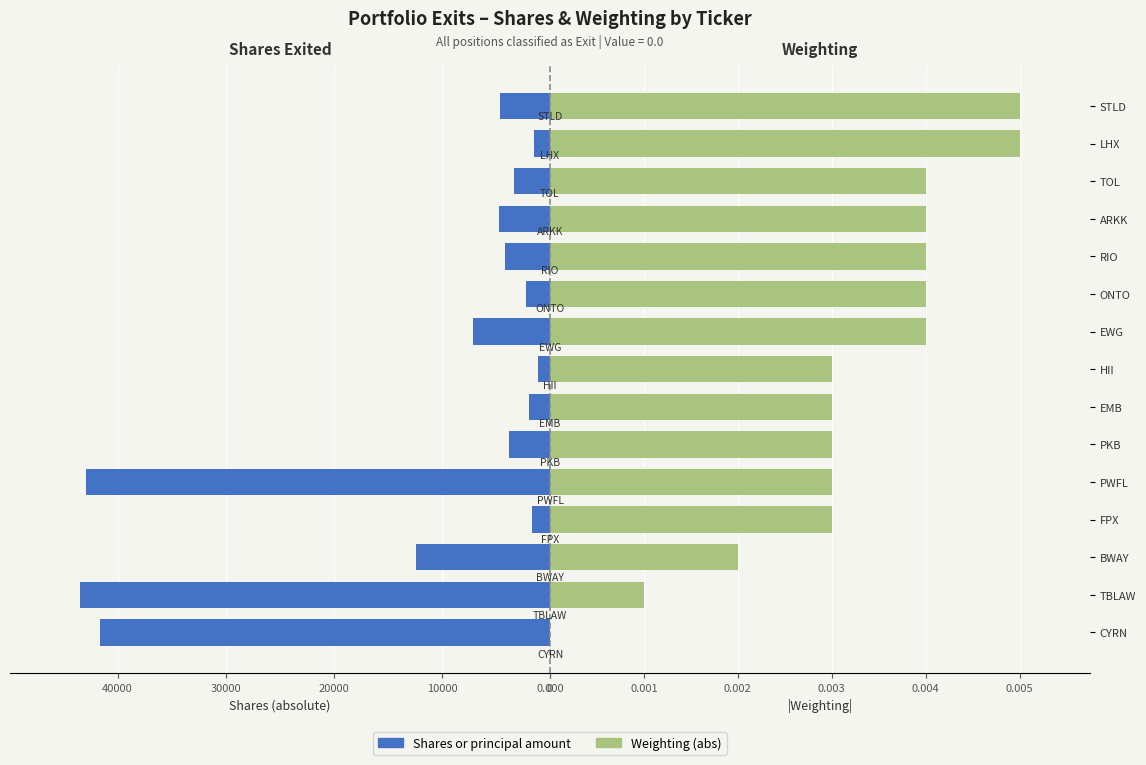

Which series changed the most between TBLAW and BWAY?

Shares or principal amount